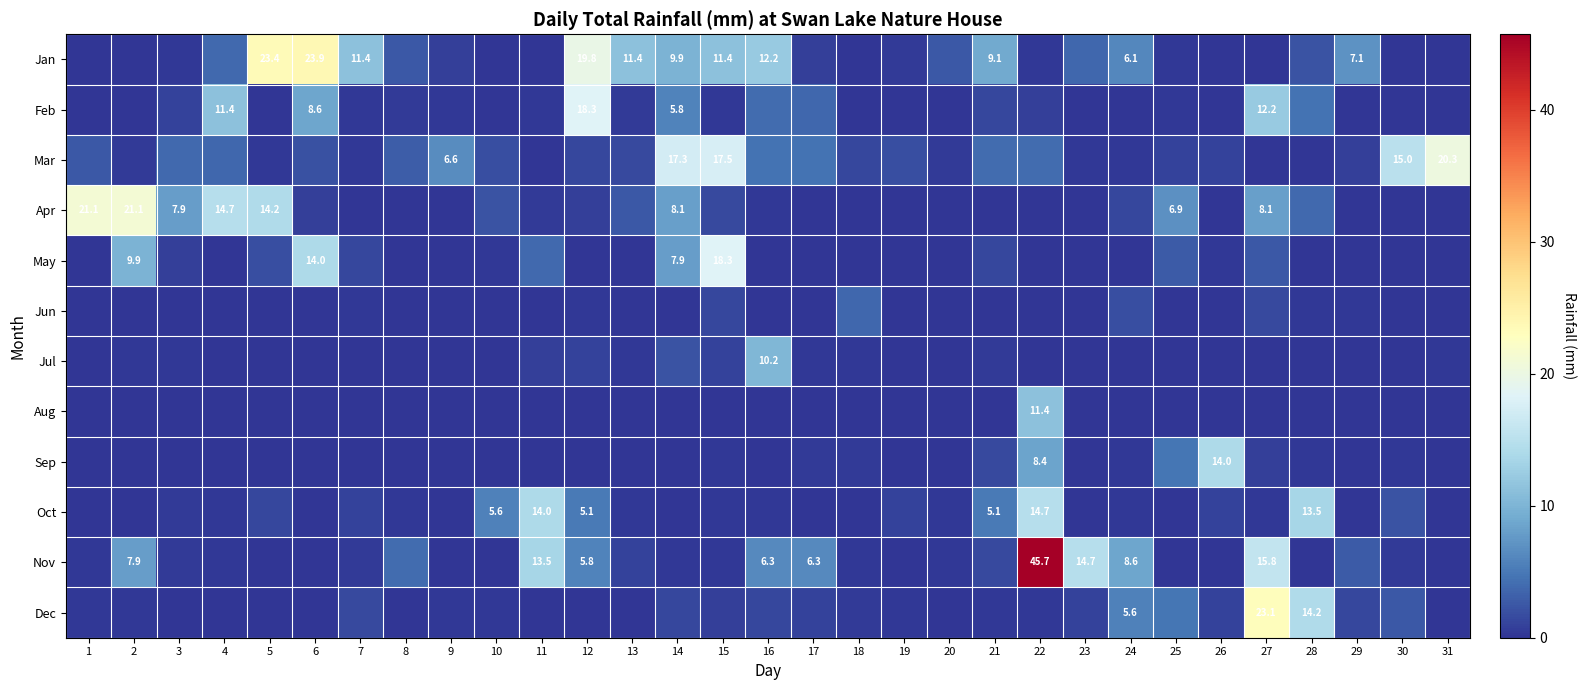

What is the total value across all series at 30?

20.6